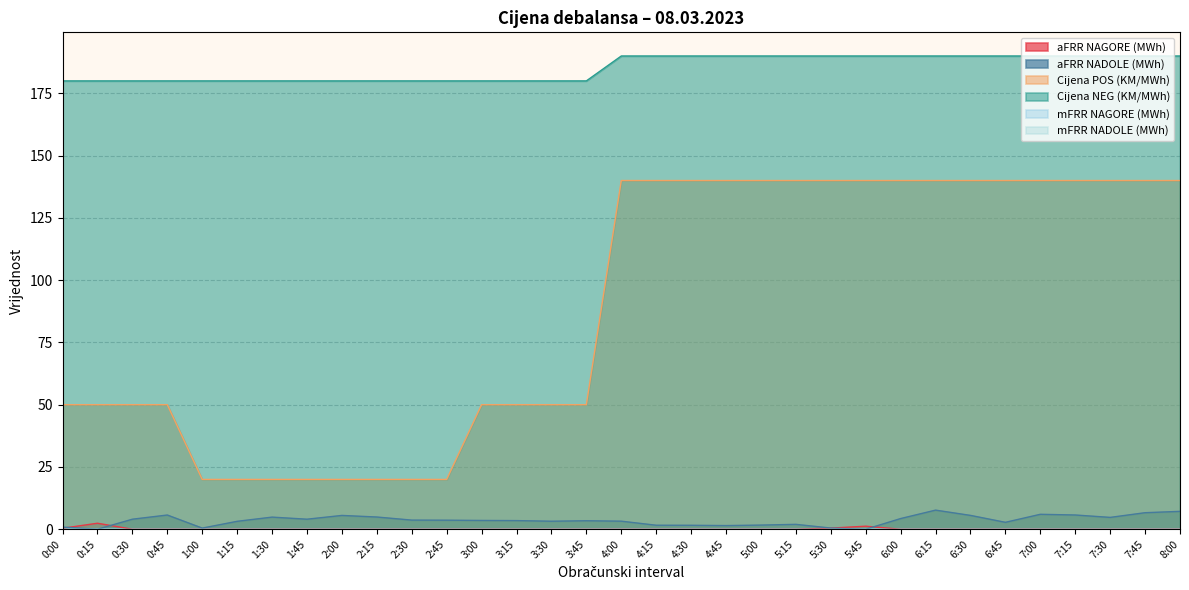

What is the value of the Cijena NEG (KM/MWh) point at the 17th from the left?

190.0